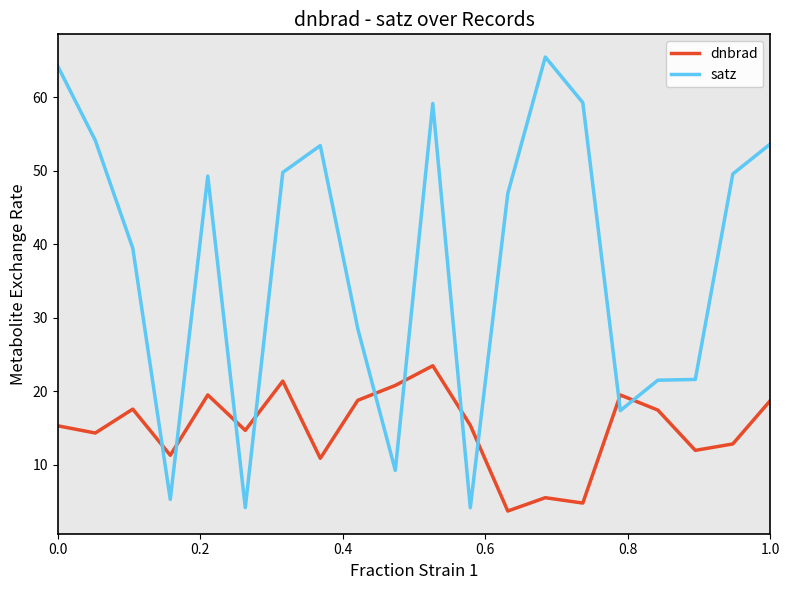

What are all the series names shown in the legend?

dnbrad, satz